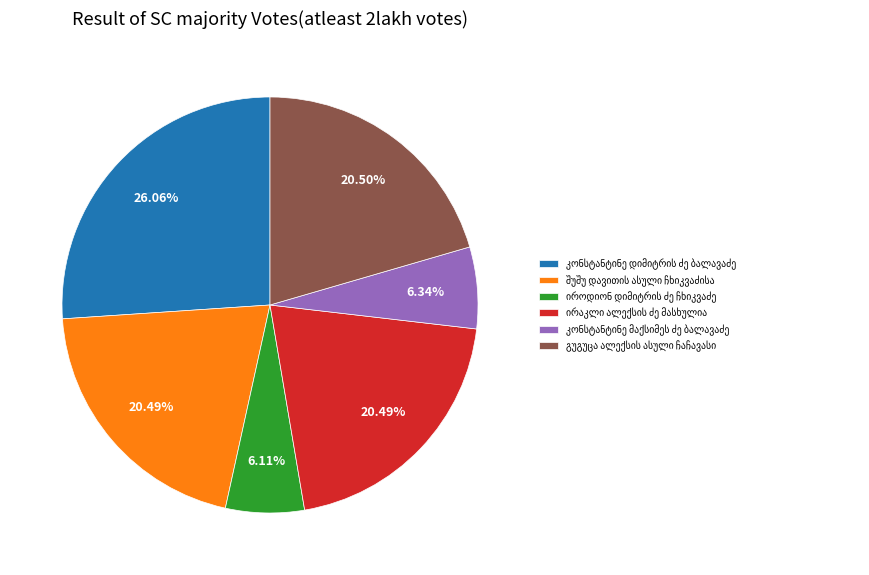

Is there any slice that represents more than half of the pie?

No